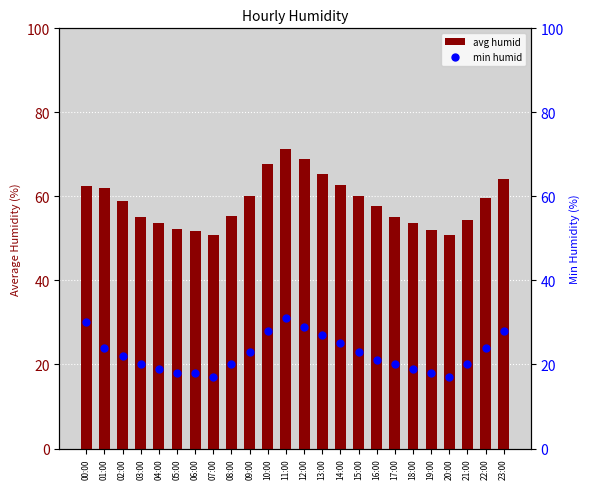

Is the value of min humid at 15:00 greater than the value of avg humid at 22:00?

No